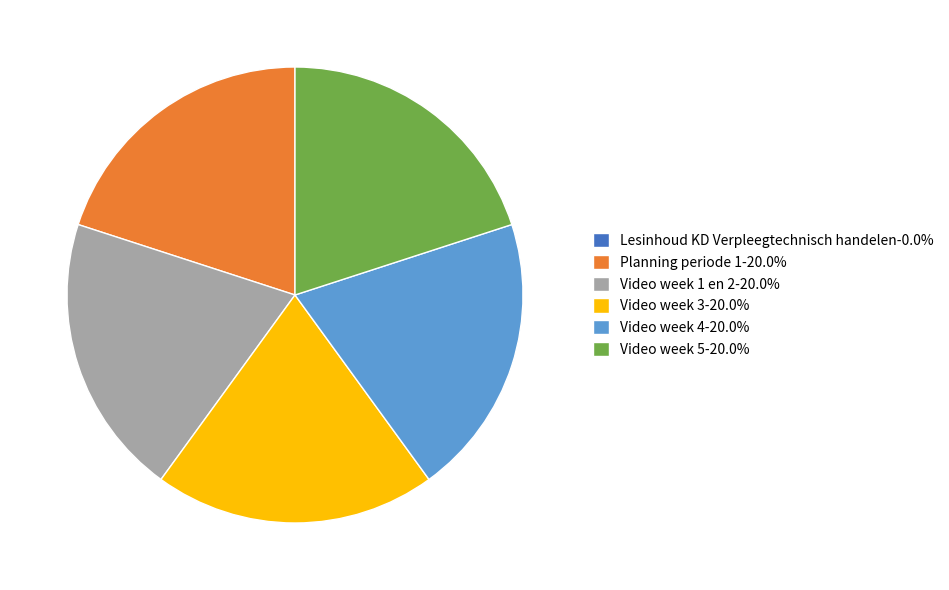

Is there any slice that represents more than half of the pie?

No